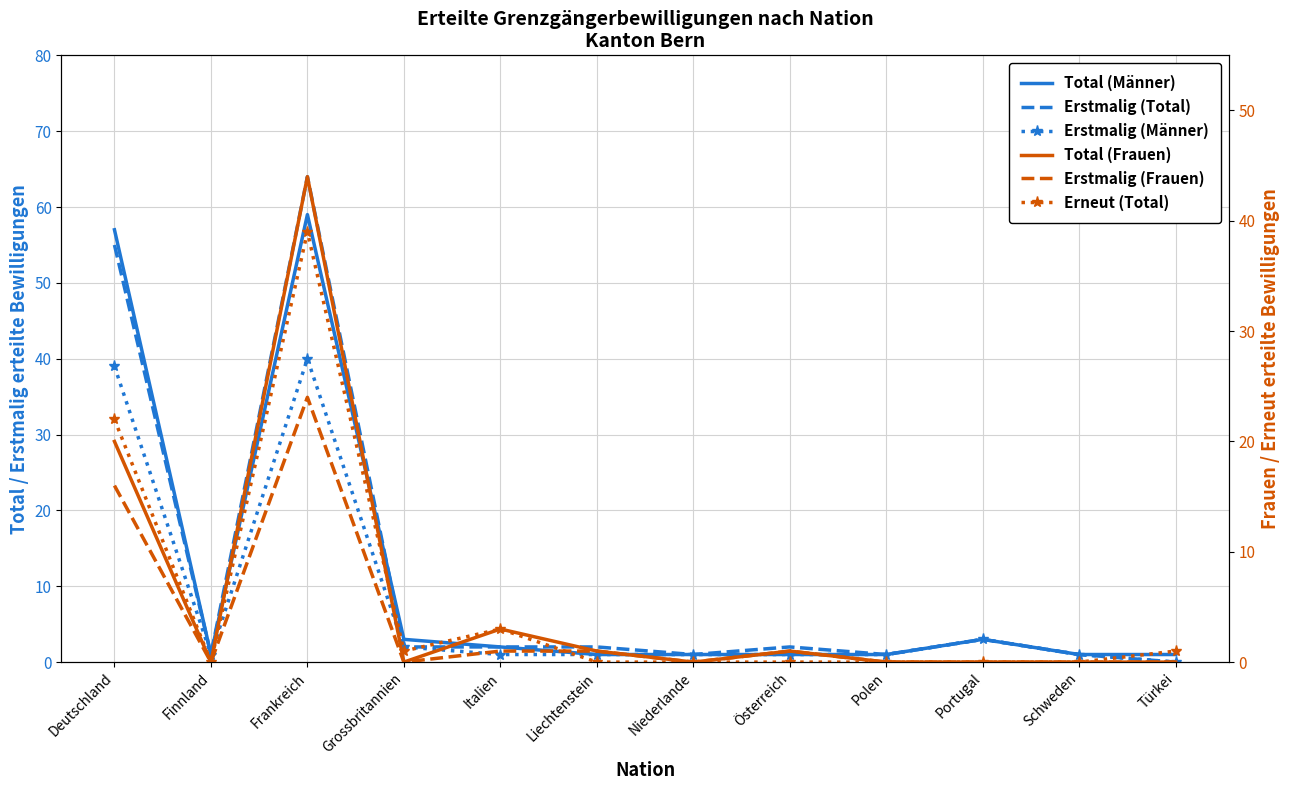

What is the label of the 1st point from the left?

Deutschland